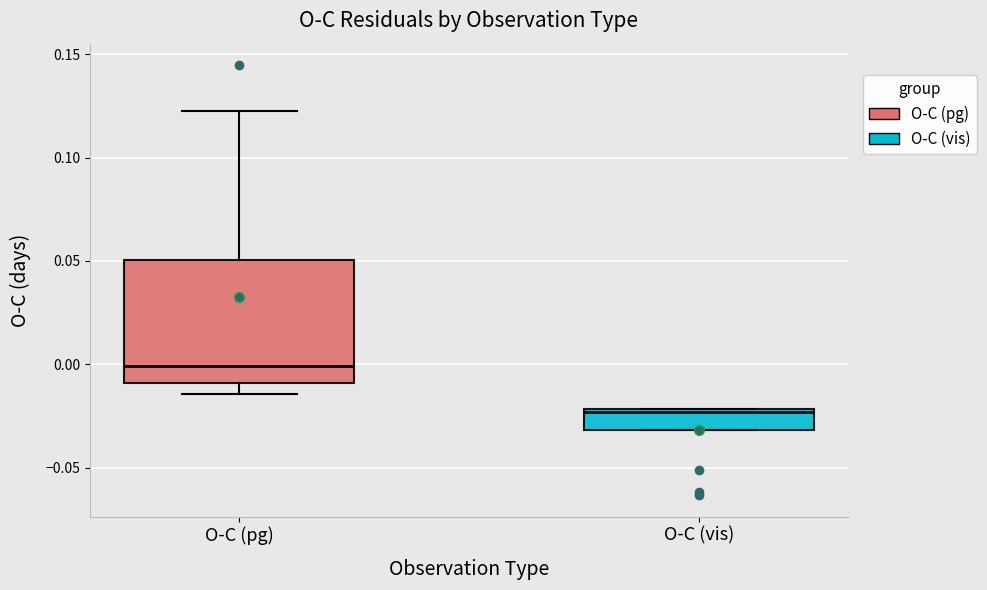

Reading left to right, transcribe this box plot: for each box, give where its median line is, the range the box spans, and where its two whiskers end, as read against the y-axis. The values are not printed on the chart, so give them approximately, as read against the axis.

O-C (pg): median 0.000, box -0.010 to 0.050, whiskers -0.015 to 0.125
O-C (vis): median -0.025, box -0.030 to -0.020, whiskers -0.030 to -0.020